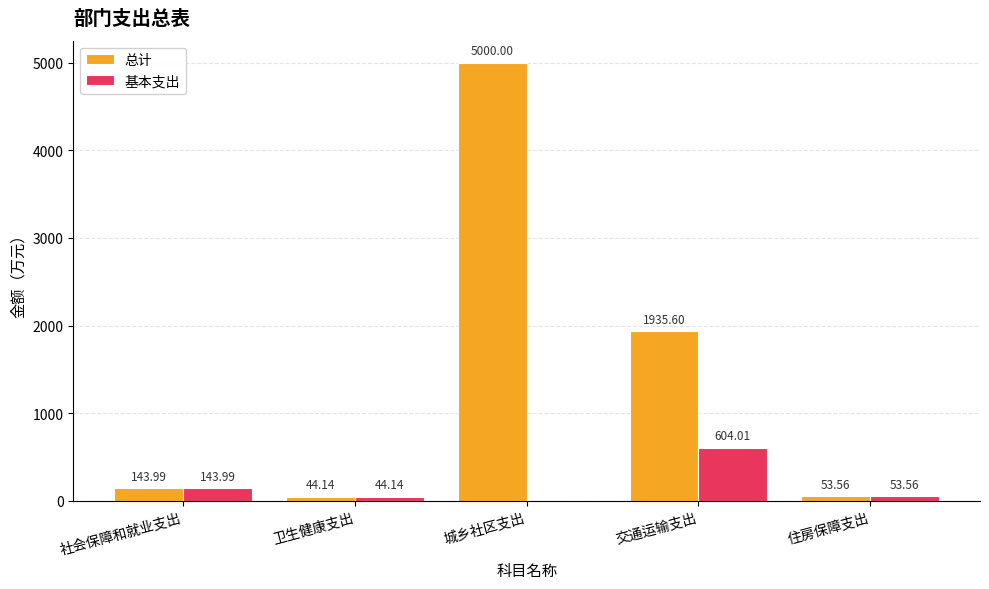

Does the chart contain stacked bars?

No